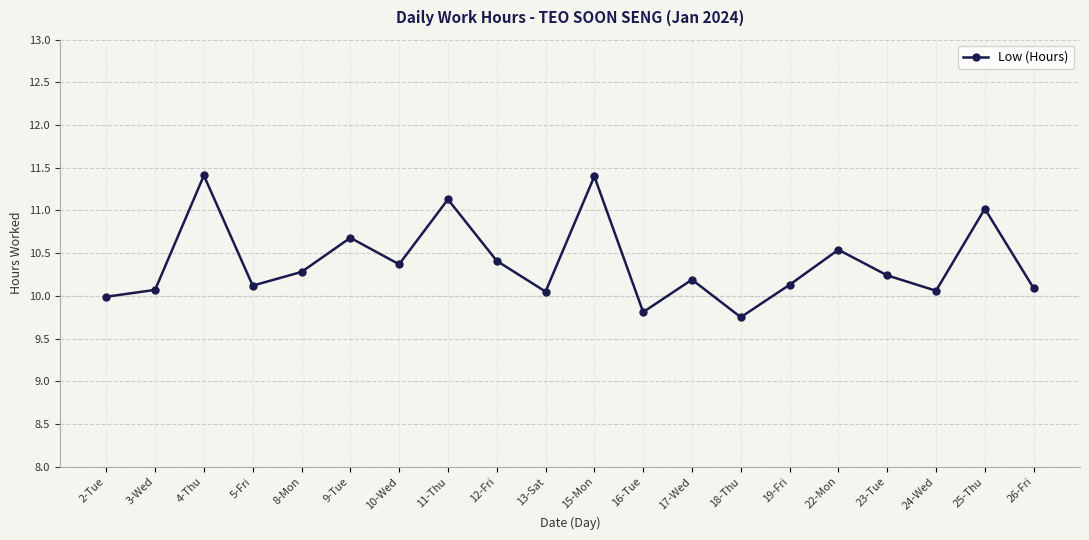

What is the ratio of the value at 13-Sat to the value at 19-Fri?

1.0